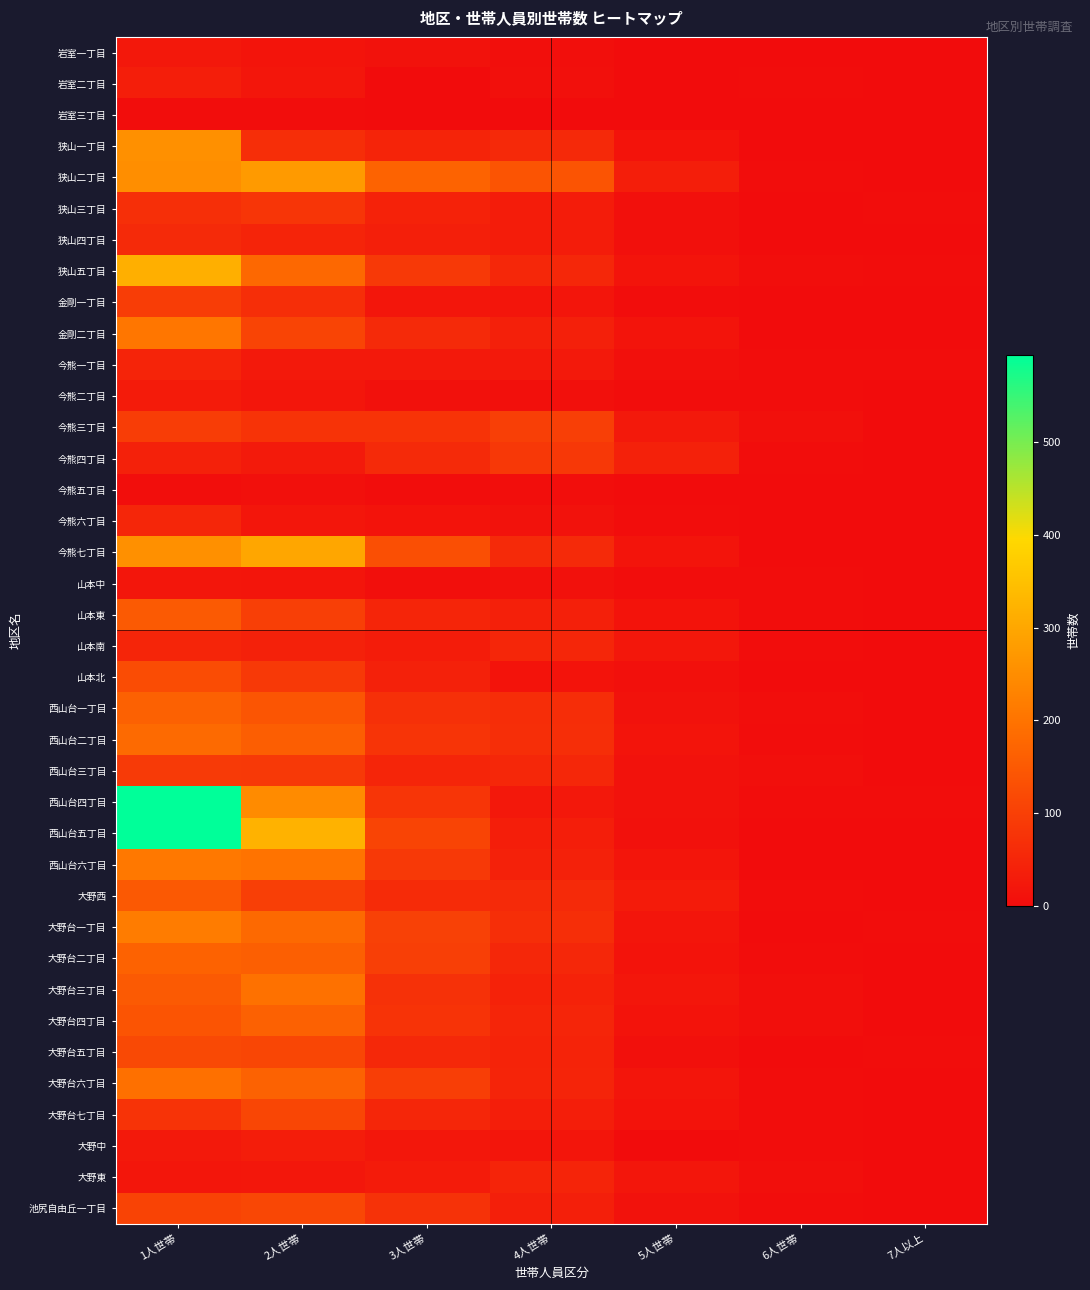

At how many categories does at least one series exceed 437?

1